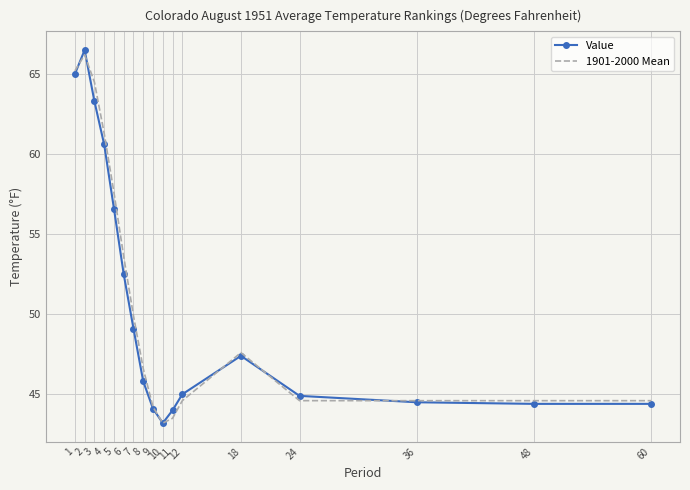

What is the difference between the maximum and second lowest values in the 1901-2000 Mean series?

22.7